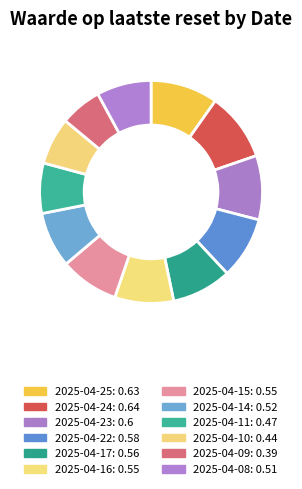

Which slice is the largest?

2025-04-24